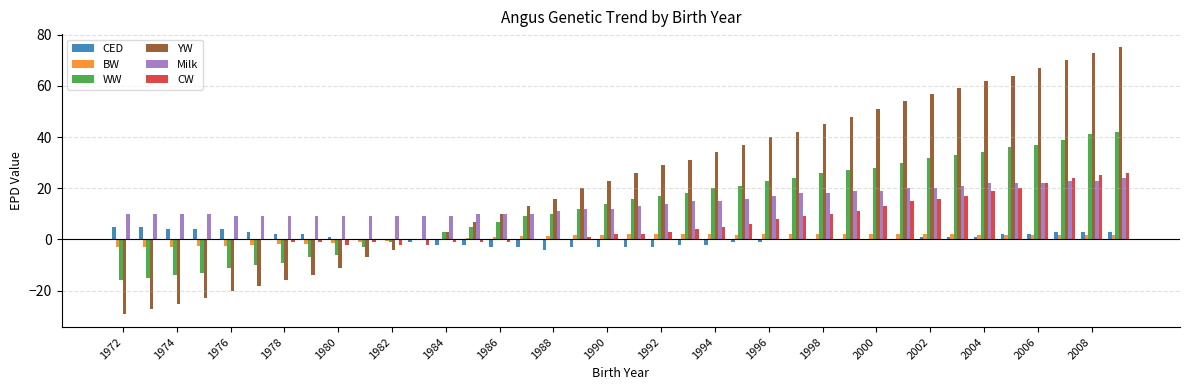

Which series has the largest total across all categories?

YW